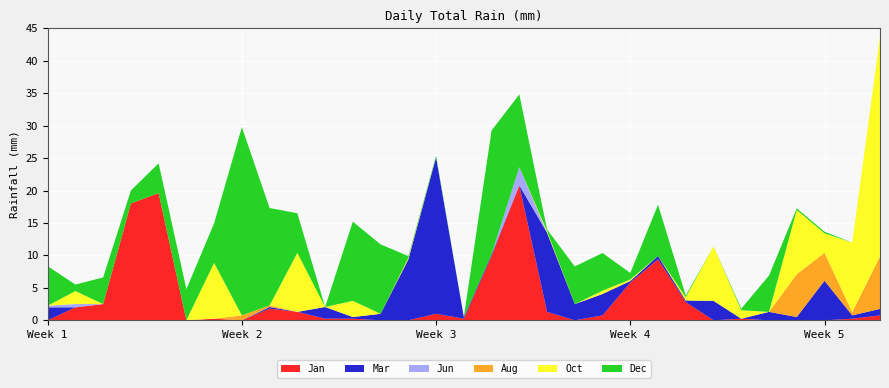

Reading left to right, what are all the values shown in this chart?

Jan: 1=0.0	2=2.0	3=2.5	4=18.0	5=19.6	6=0.0	7=0.2	8=0.0	9=1.8	10=1.3	11=0.2	12=0.2	13=0.0	14=0.0	15=1.0	16=0.2	17=9.9	18=20.8	19=1.3	20=0.0	21=0.8	22=5.8	23=9.4	24=2.8	25=0.0	26=0.2	27=0.0	28=0.0	29=0.0	30=0.2	31=0.8
Mar: 1=2.0	2=0.0	3=0.0	4=0.0	5=0.0	6=0.0	7=0.0	8=0.0	9=0.2	10=0.0	11=1.8	12=0.2	13=1.0	14=9.4	15=24.1	16=0.2	17=0.2	18=0.0	19=12.2	20=2.5	21=3.3	22=0.2	23=0.5	24=0.2	25=3.0	26=0.0	27=1.3	28=0.5	29=6.1	30=0.5	31=1.0
Jun: 1=0.2	2=0.5	3=0.0	4=0.0	5=0.0	6=0.0	7=0.0	8=0.0	9=0.0	10=0.0	11=0.0	12=0.0	13=0.0	14=0.0	15=0.0	16=0.0	17=0.0	18=2.8	19=0.0	20=0.0	21=0.0	22=0.0	23=0.0	24=0.0	25=0.0	26=0.0	27=0.0	28=0.0	29=0.0	30=0.0	31=0.0
Aug: 1=0.0	2=0.0	3=0.0	4=0.0	5=0.0	6=0.0	7=0.0	8=0.8	9=0.2	10=0.0	11=0.0	12=0.0	13=0.0	14=0.0	15=0.0	16=0.0	17=0.0	18=0.0	19=0.0	20=0.0	21=0.0	22=0.0	23=0.0	24=0.0	25=0.0	26=0.0	27=0.0	28=6.6	29=4.3	30=0.5	31=8.1
Oct: 1=0.0	2=2.0	3=0.0	4=0.0	5=0.0	6=0.0	7=8.6	8=0.0	9=0.0	10=9.1	11=0.0	12=2.5	13=0.0	14=0.2	15=0.0	16=0.0	17=0.0	18=0.0	19=0.2	20=0.0	21=0.5	22=0.2	23=0.0	24=0.5	25=8.4	26=1.3	27=0.0	28=9.9	29=3.0	30=10.7	31=33.8
Dec: 1=6.1	2=1.0	3=4.1	4=2.0	5=4.6	6=4.8	7=6.1	8=29.0	9=15.0	10=6.1	11=0.0	12=12.2	13=10.7	14=0.2	15=0.2	16=0.0	17=19.1	18=11.2	19=0.2	20=5.8	21=5.8	22=1.0	23=7.9	24=0.2	25=0.0	26=0.2	27=5.6	28=0.2	29=0.2	30=0.0	31=0.0